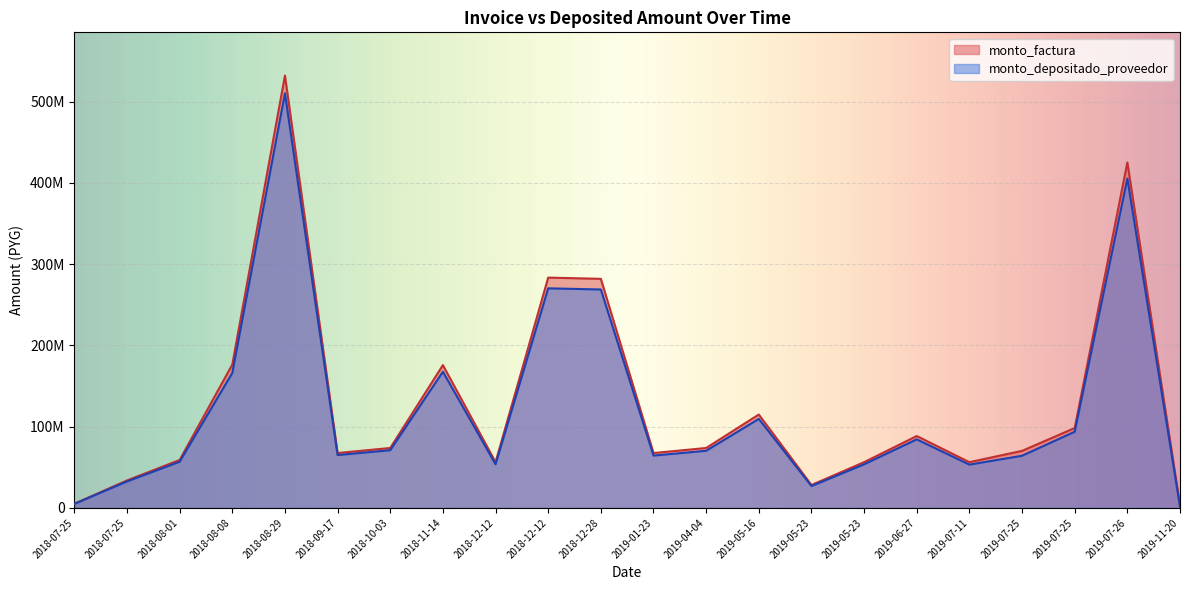

What is the difference between the monto_depositado_proveedor values at 2019-07-11 and 2018-10-03?

17740137